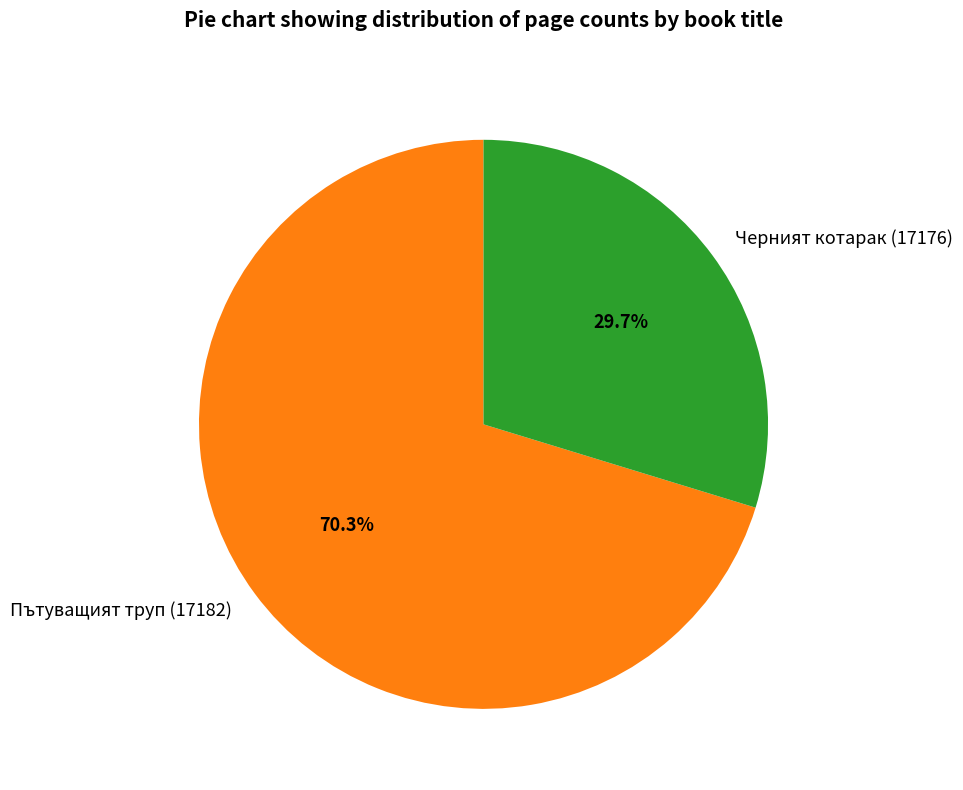

Which slice is the smallest?

Черният котарак (17176)